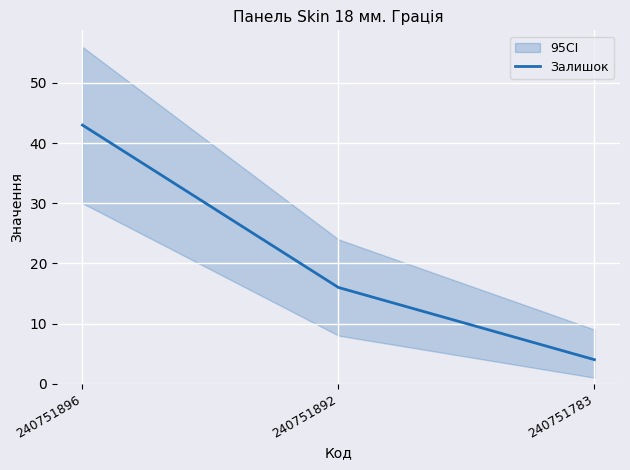

Rank the categories by value from lowest to highest.

240751783, 240751892, 240751896